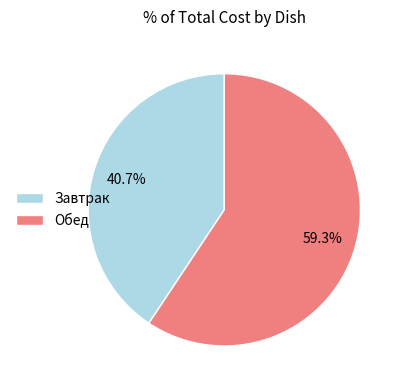

Approximately how many times larger is the value at Завтрак compared to Обед?

0.7